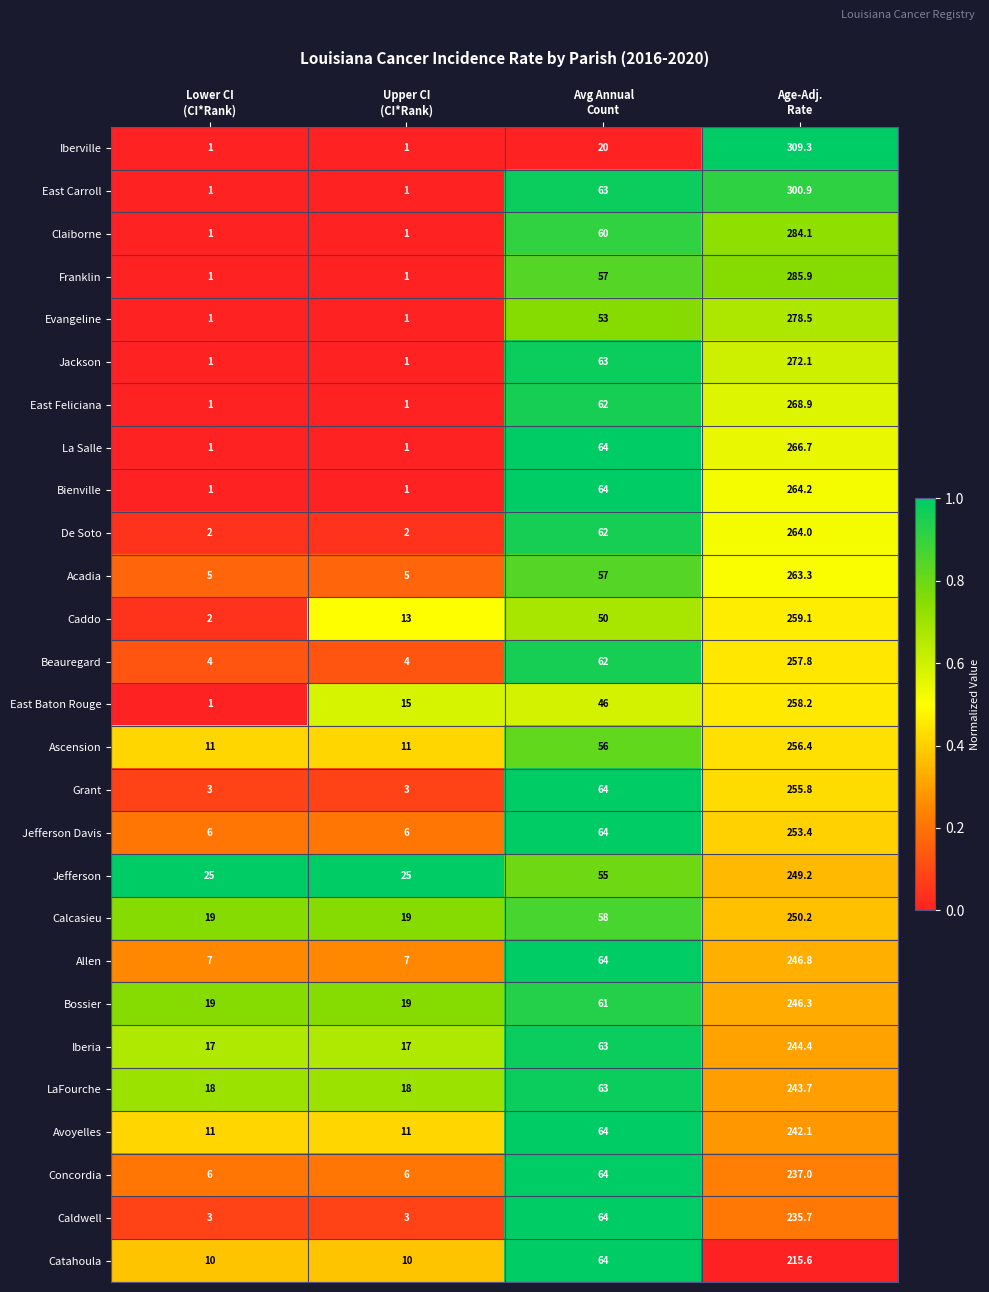

At which category is the sum across all series the highest?

Age-Adj.
Rate